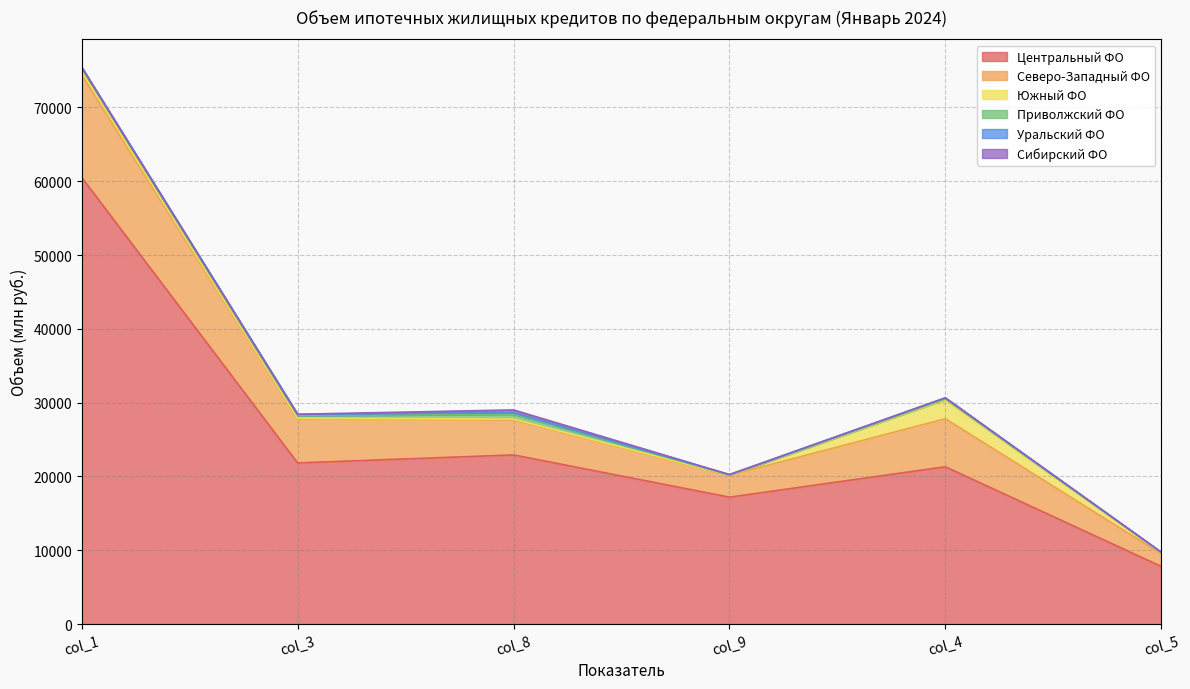

Which series changed the most between col_3 and col_4?

Южный ФО